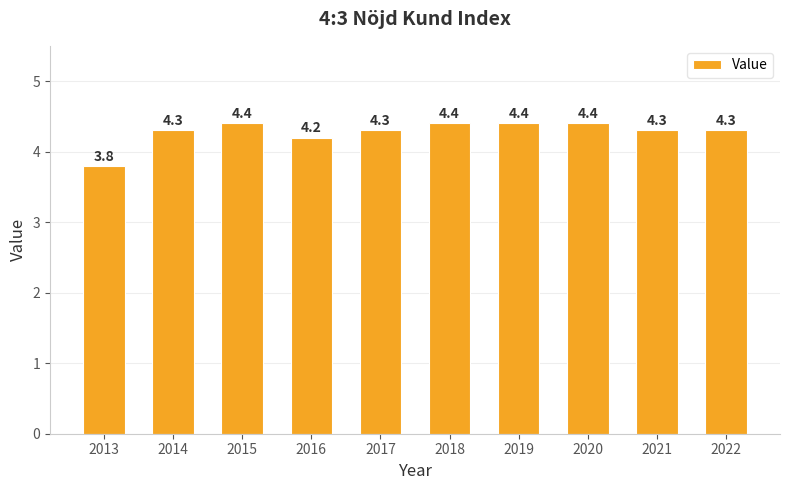

What is the greatest value displayed?

4.4